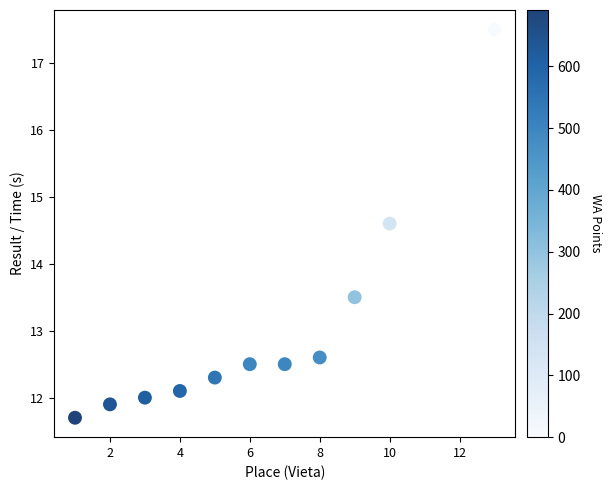

What Y value in the scatter plot is closest to 14?

13.5